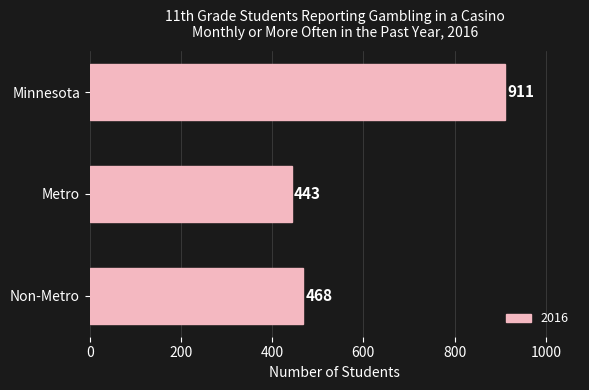

What is the label of the 2nd bar from the top?

Metro